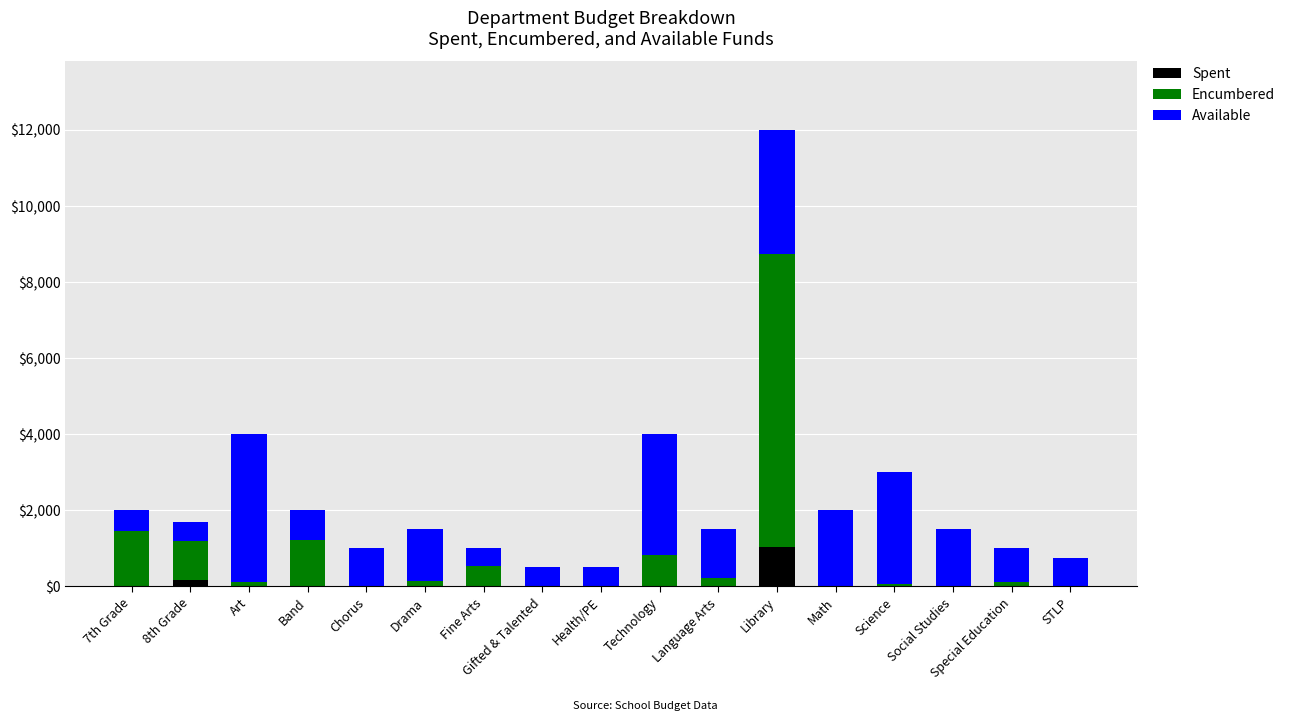

What is the sum of all Spent values?

1210.0